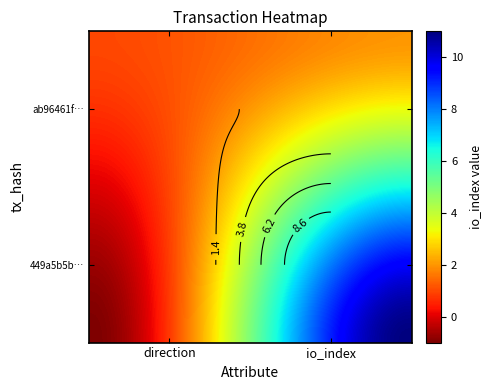

Reading left to right, extract all data points from this chart.

449a5b5b08f7b890f7c20bf8a4226760921398a: -1	11
ab96461f8124a78f5680ab92a1846e9f6451db4: 1	2